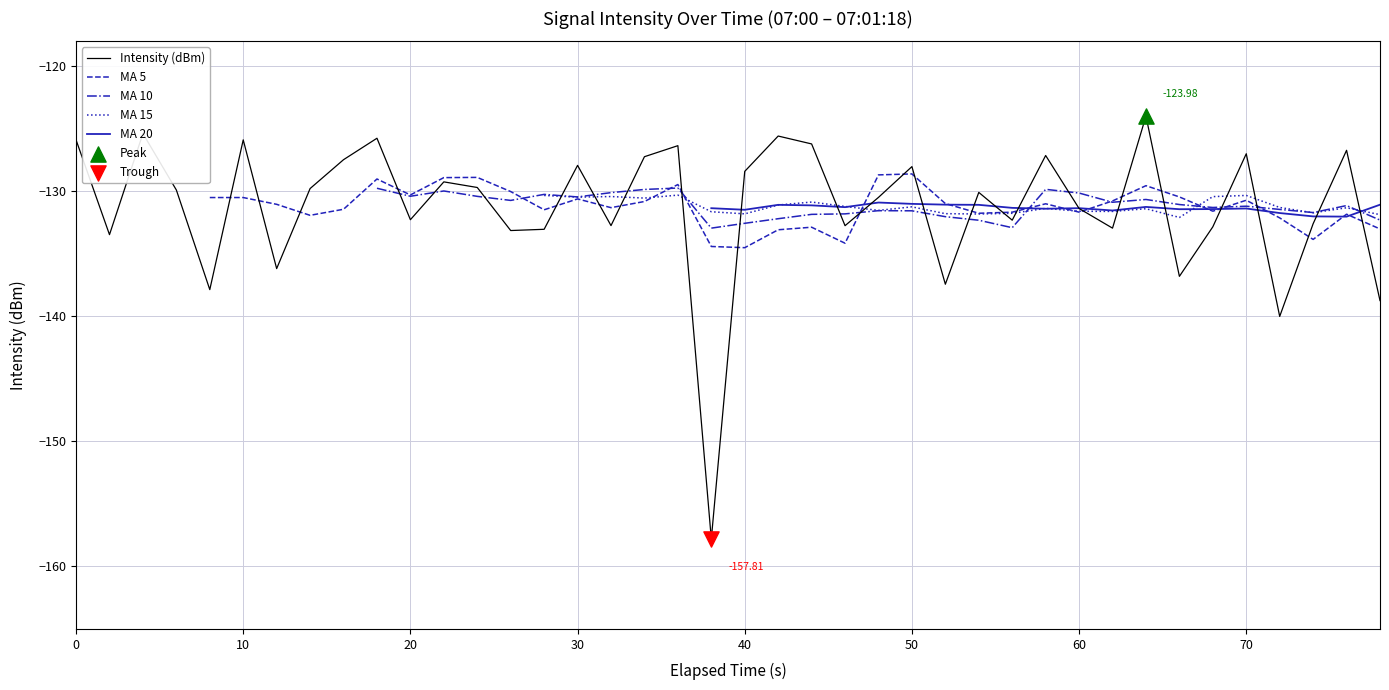

Which series reaches the minimum Y coordinate?

Intensity (dBm)